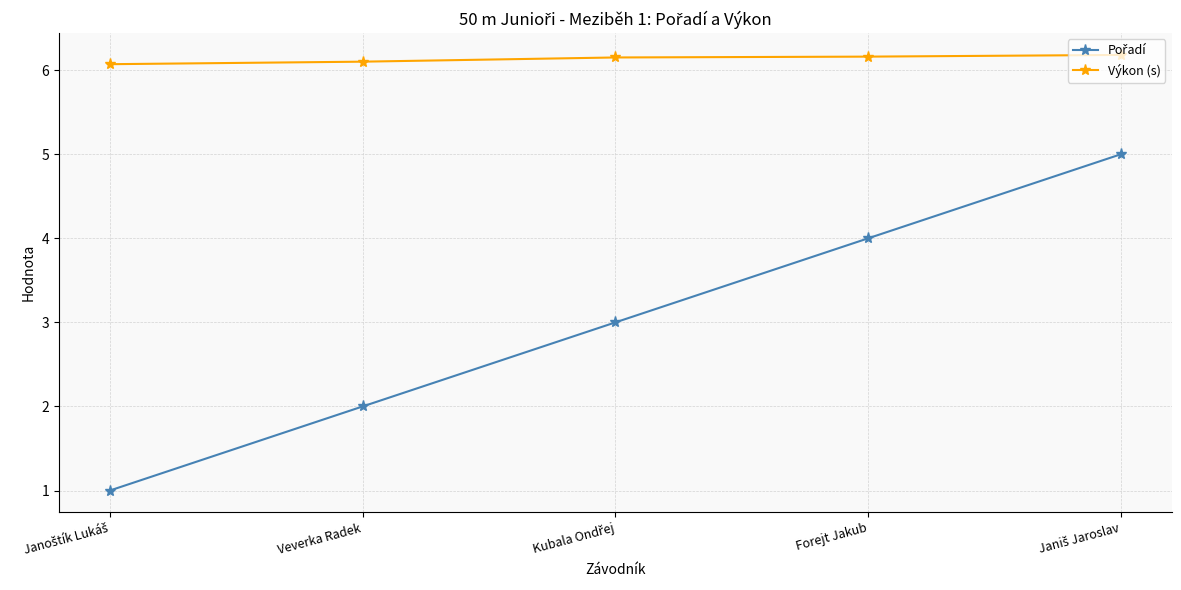

What is the value of the Výkon (s) point at the 4th from the left?

6.2